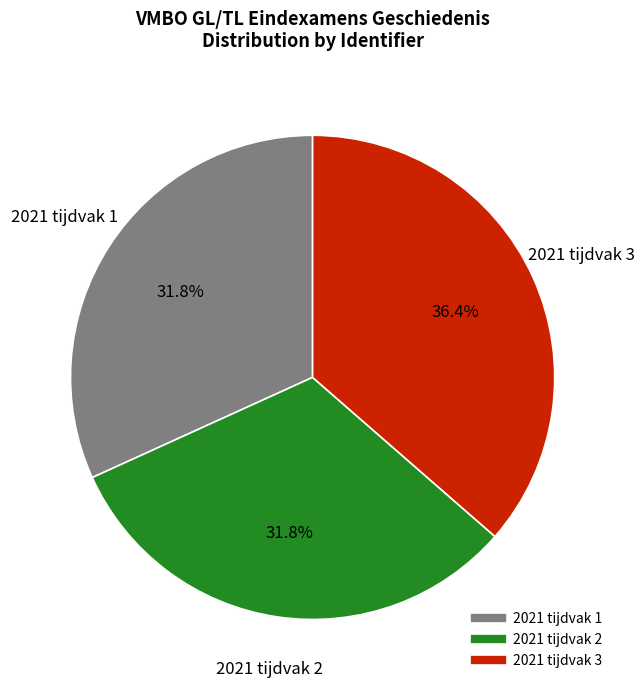

How many slices are in this pie chart?

3